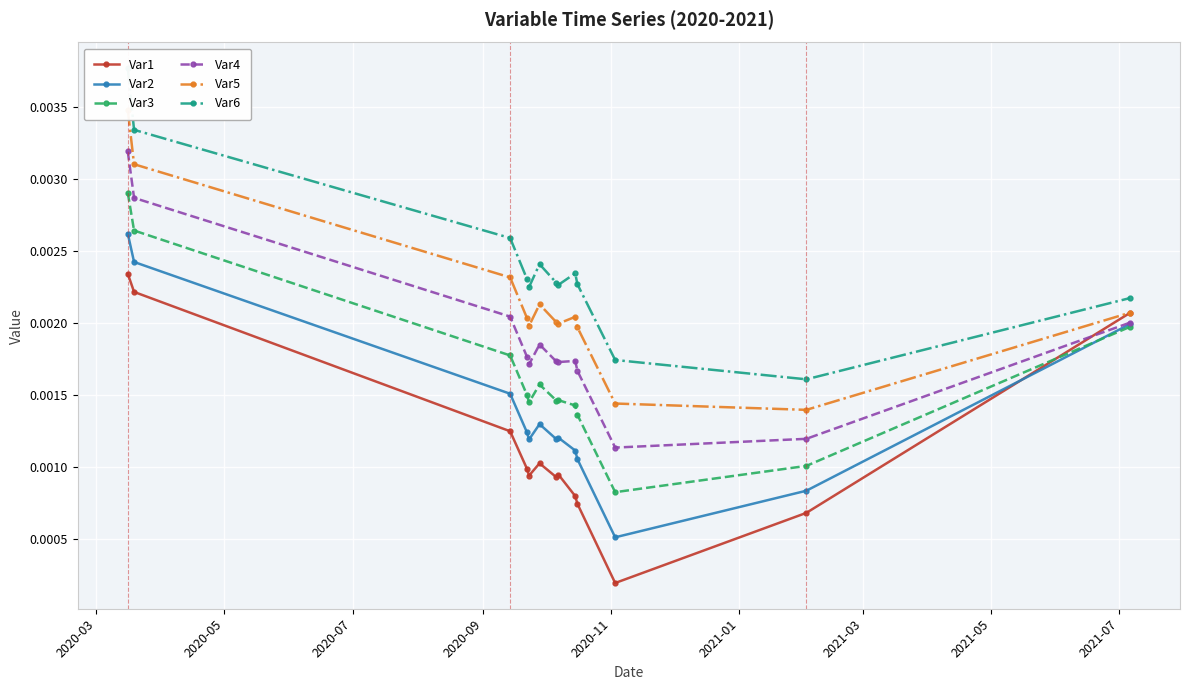

Count the Var2 values in the range 0 to 1.

13